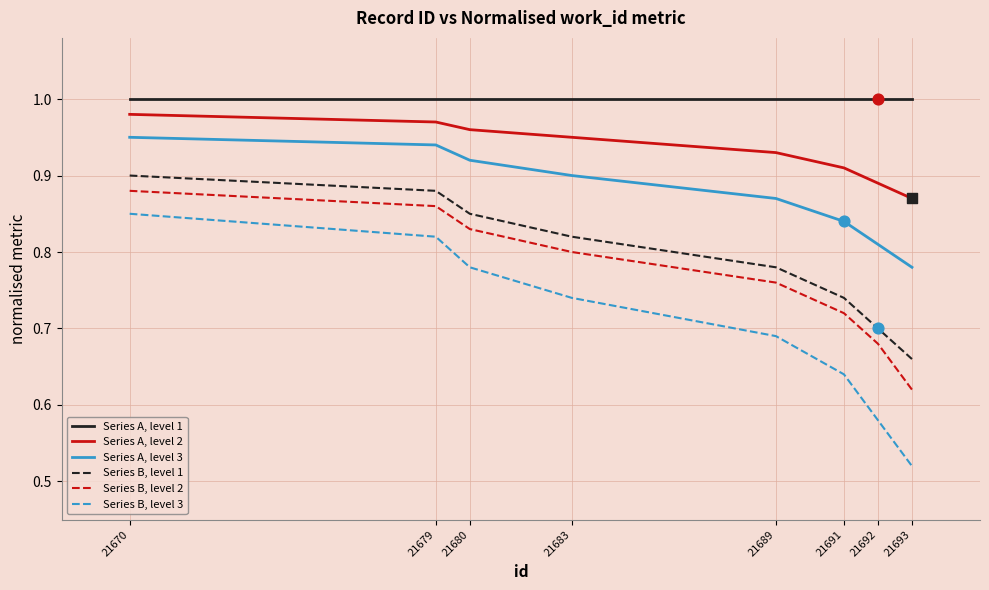

Is the value of Series A, level 2 at 21689 greater than the value of Series B, level 1 at 21692?

Yes